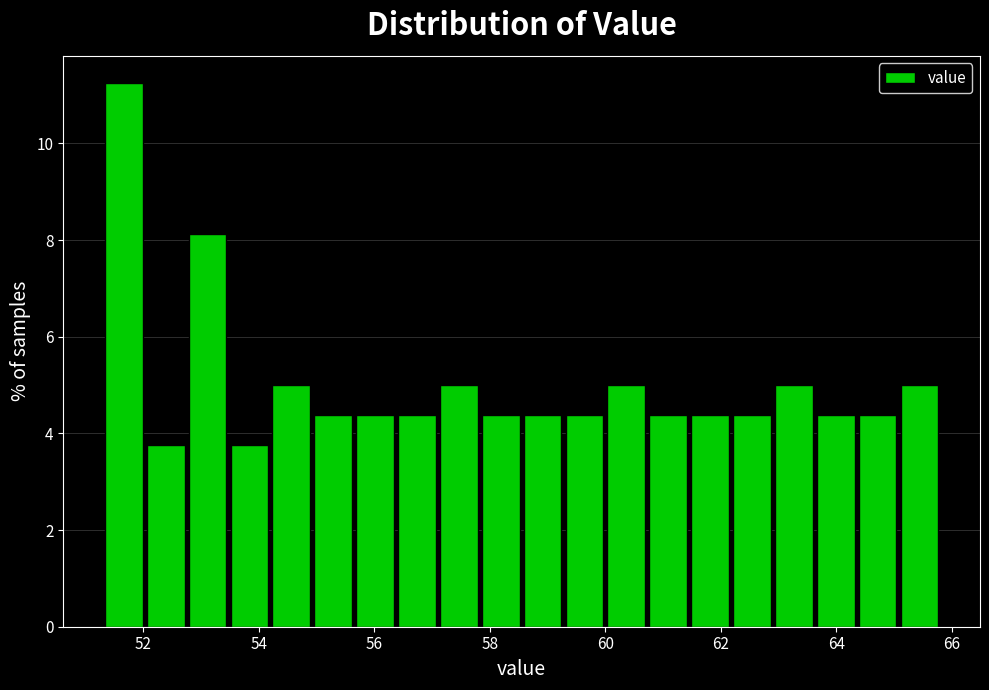

Around what value on the x-axis is the tallest bar? Give the approximate position of its centre, as read against the axis.

51.6